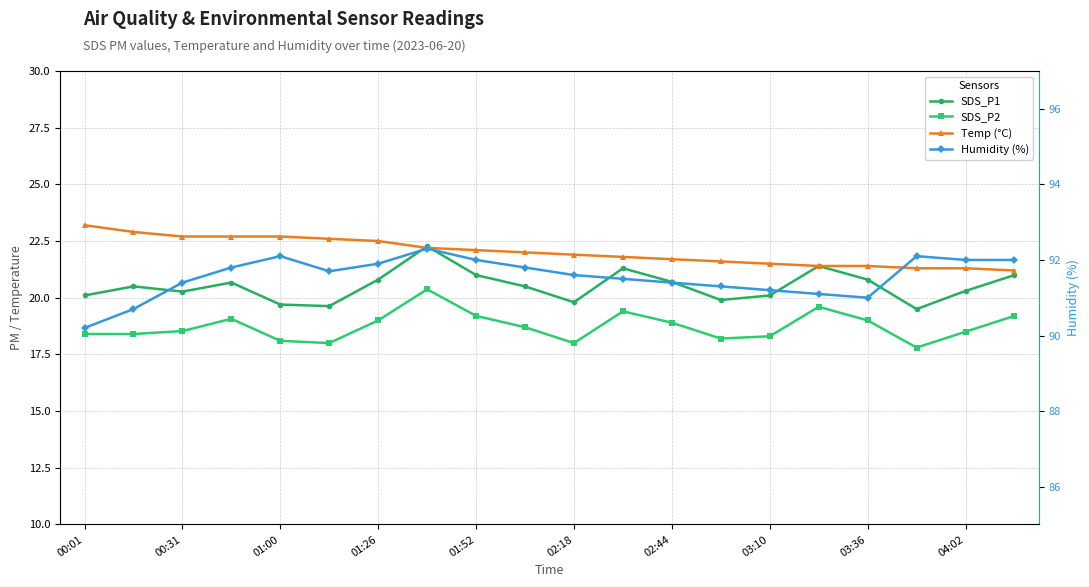

At which label does Temp (°C) first exceed 22?

00:01